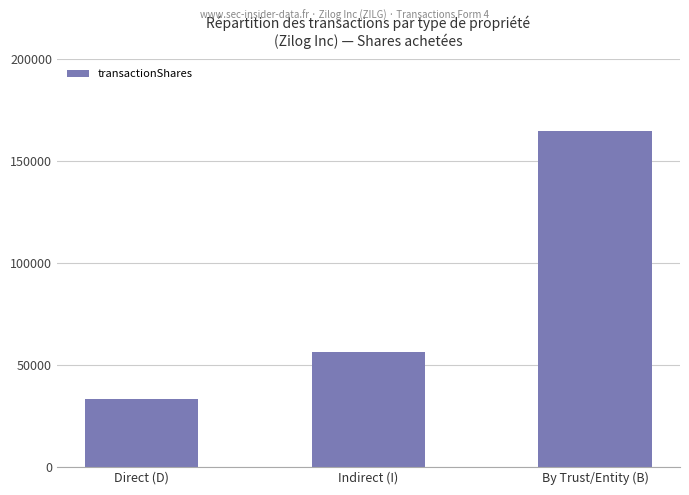

The chart shows a value of 16274 at Direct (D). True or false?

False